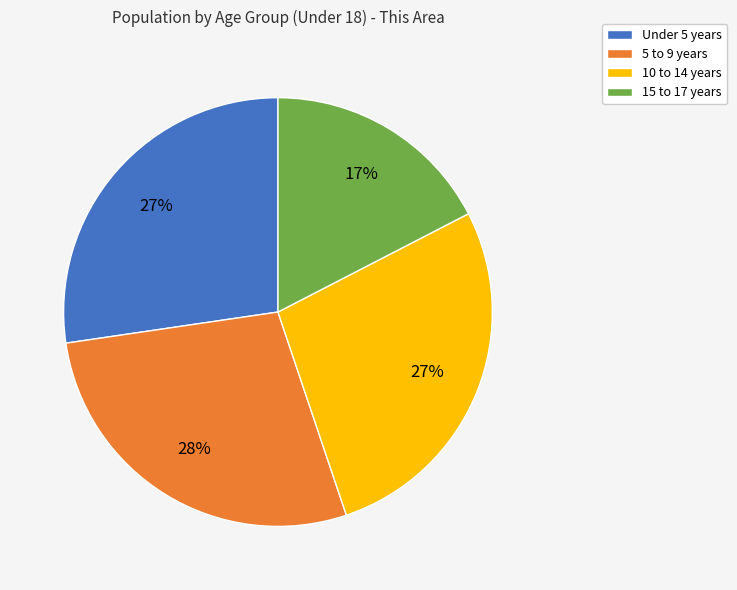

Do 5 to 9 years and 10 to 14 years together represent more than half of the pie?

Yes